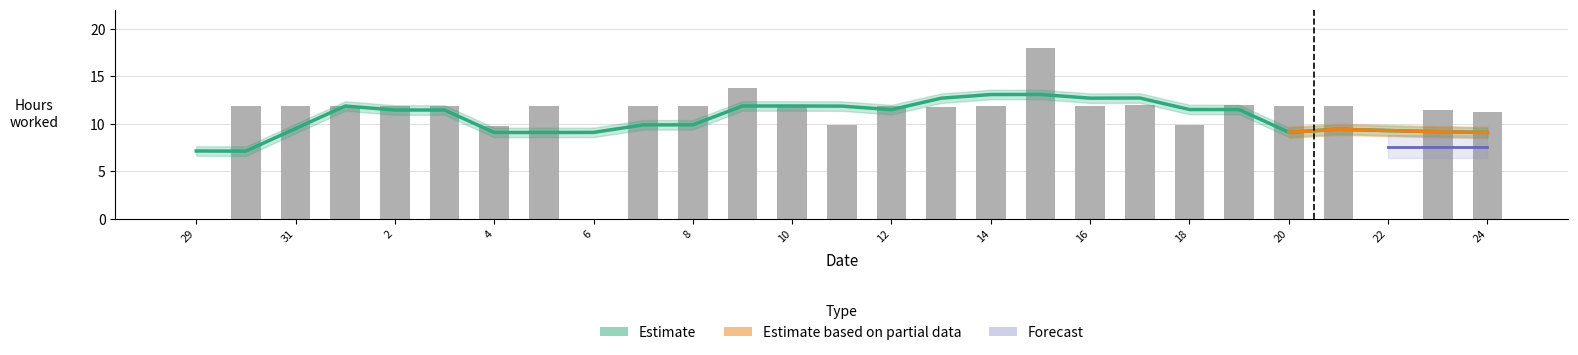

Are the bars horizontal?

No